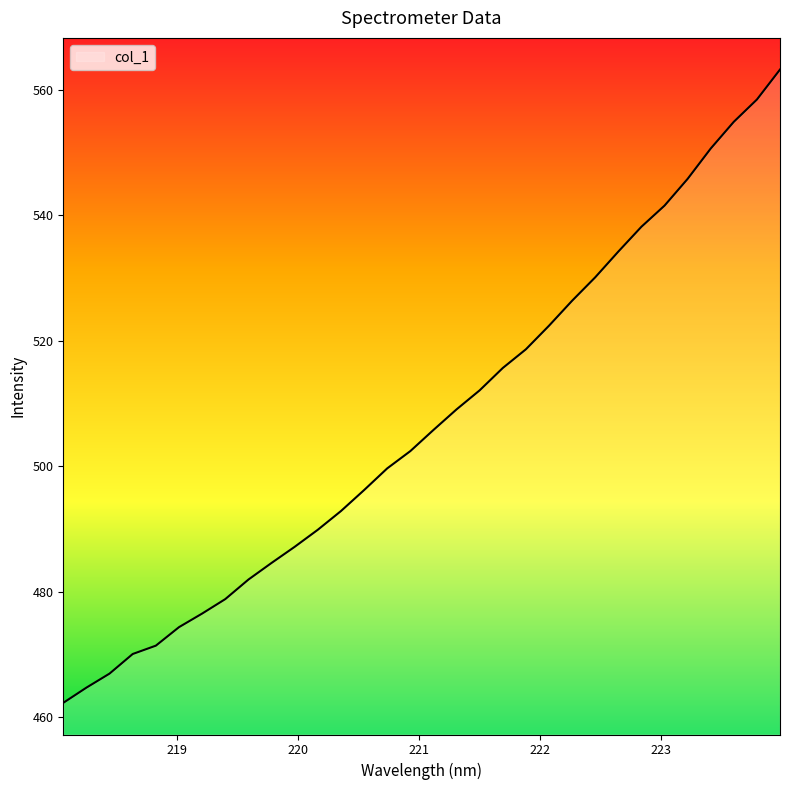

How many values are below 505?

16